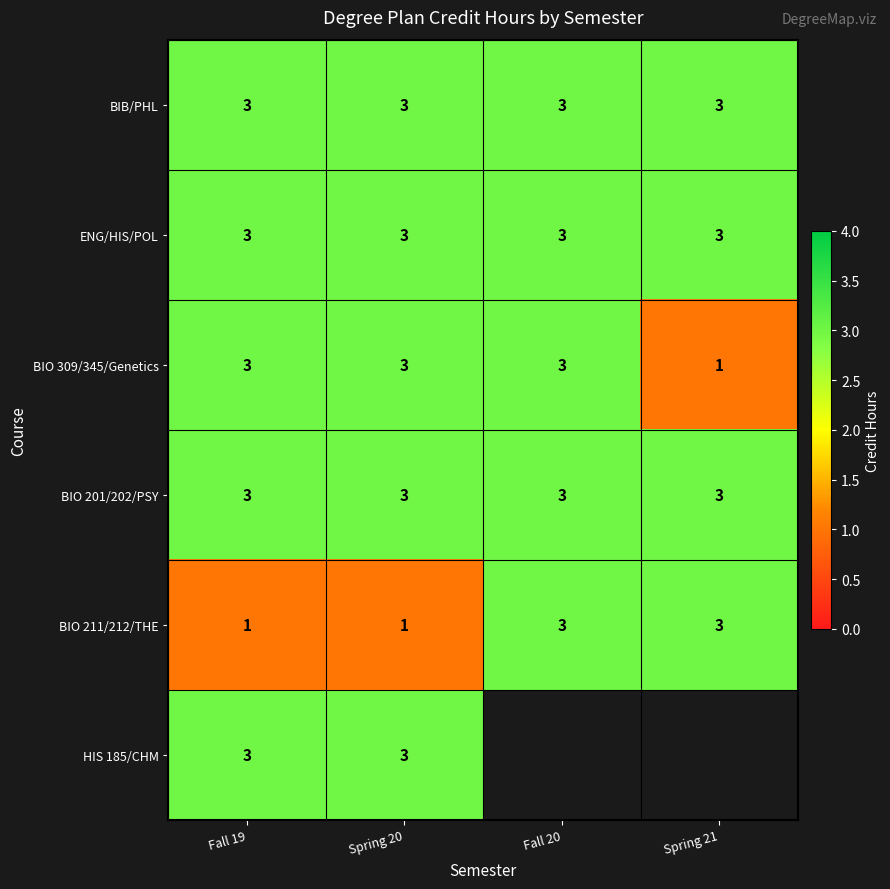

Count the number of categories in the chart.

4